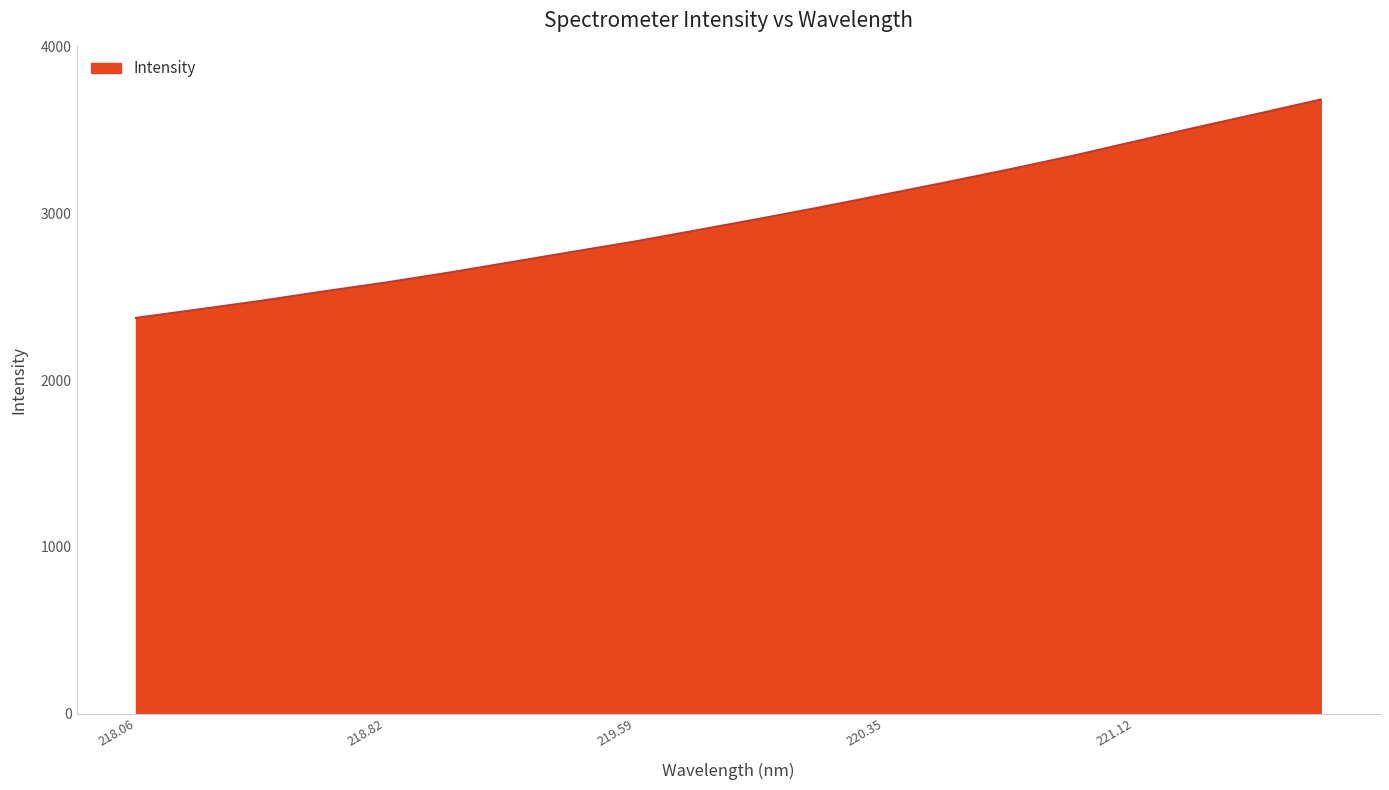

Does the chart display data point markers on the line(s)?

No